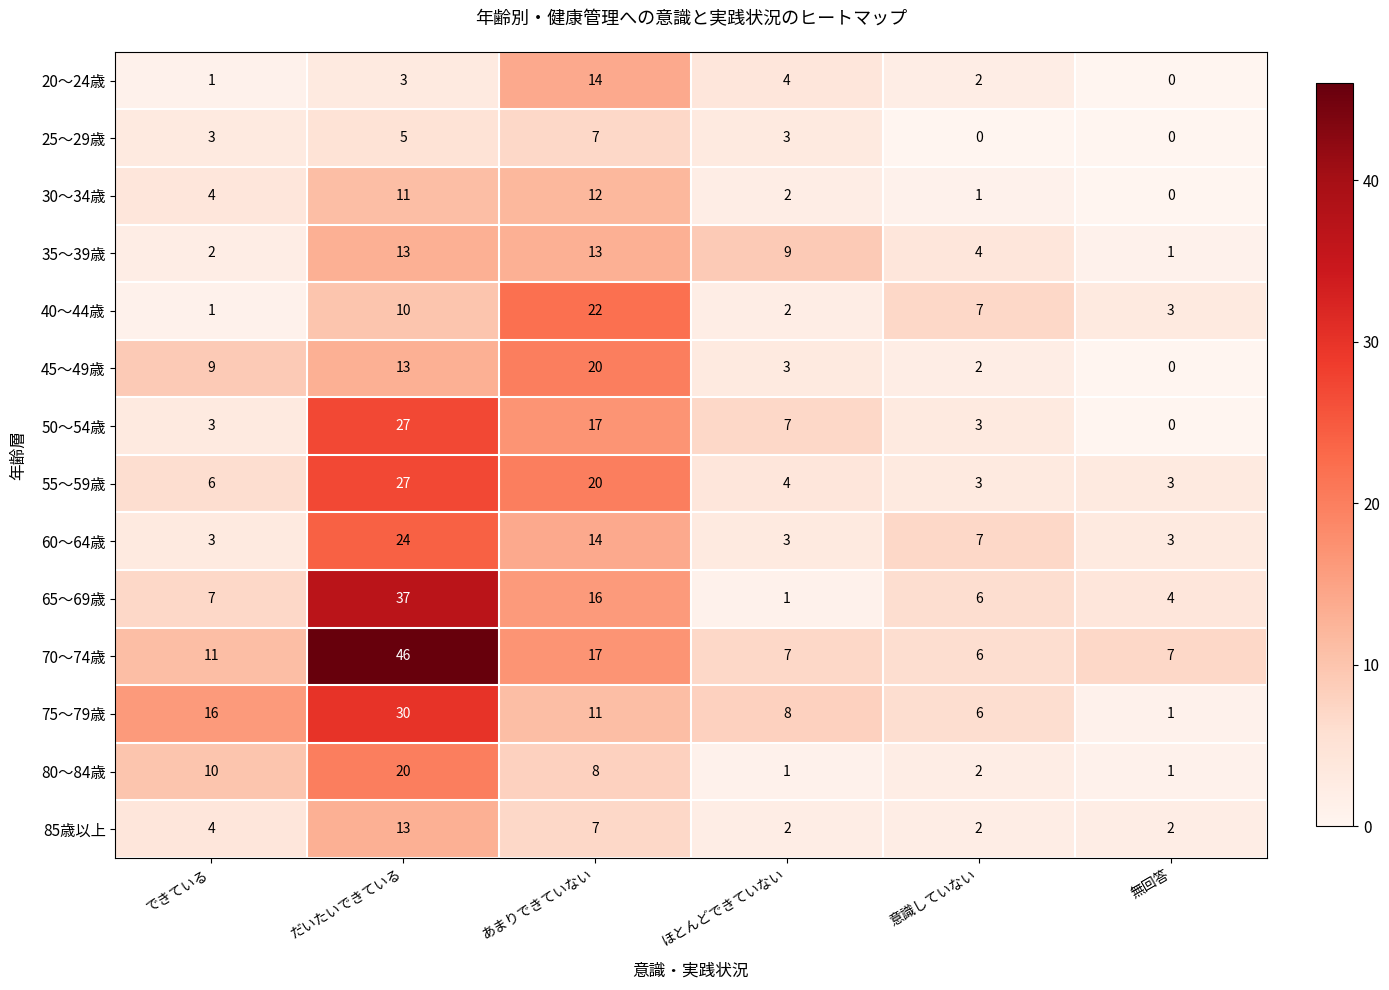

What is the difference between the 80～84歳 values at 意識していない and あまりできていない?

6